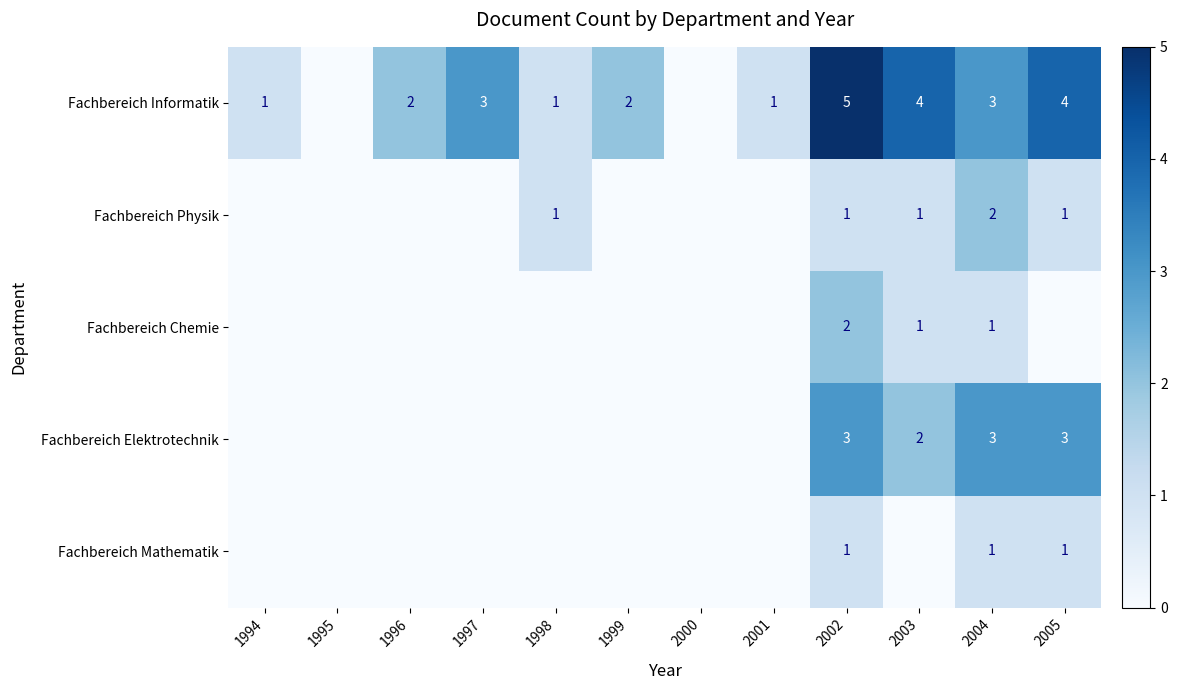

What is the total value across all series at 2002?

12